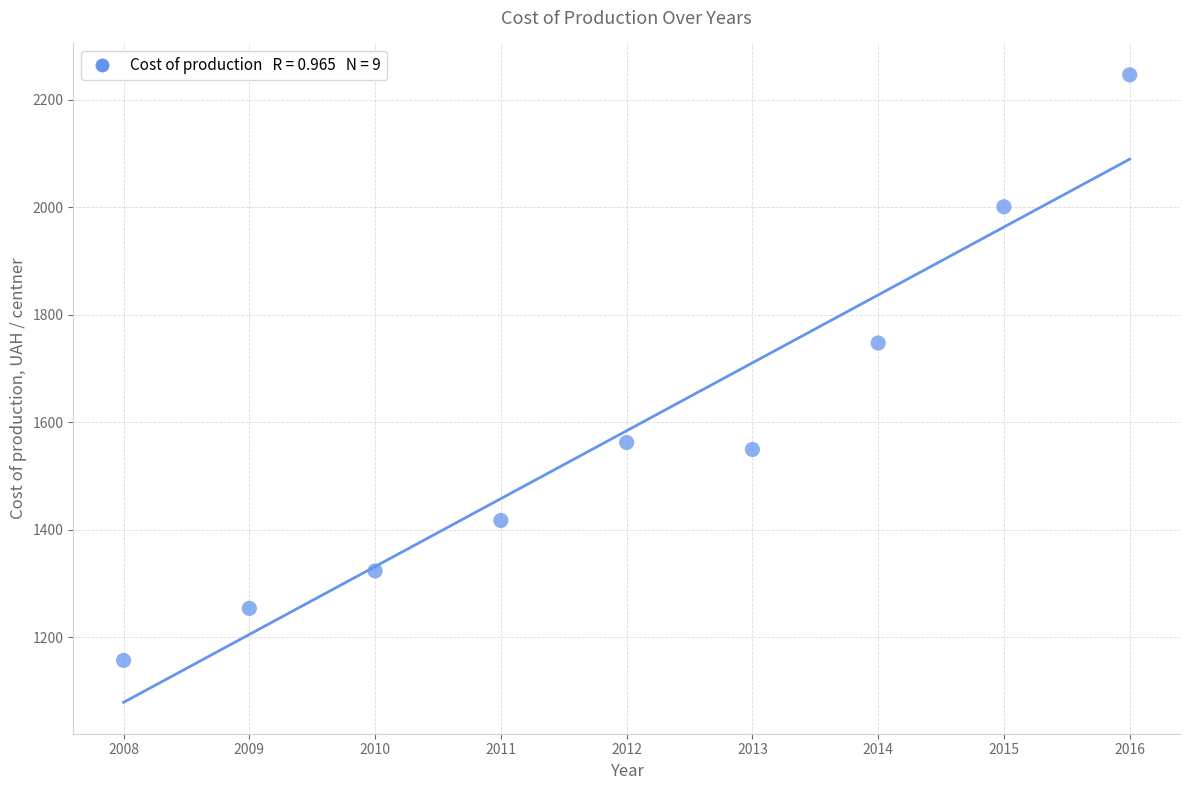

What is the range of Y values (max minus min)?

1089.6